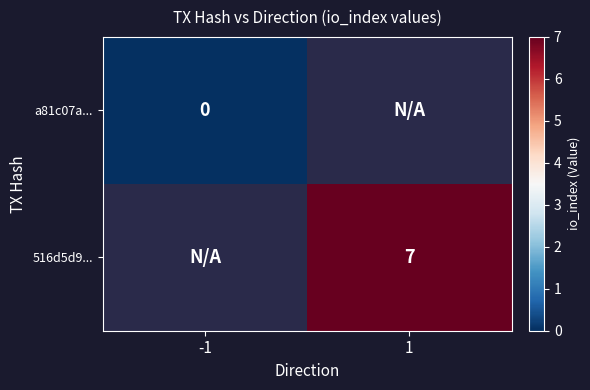

The 516d5d9... series shows 7 at 1. True or false?

True